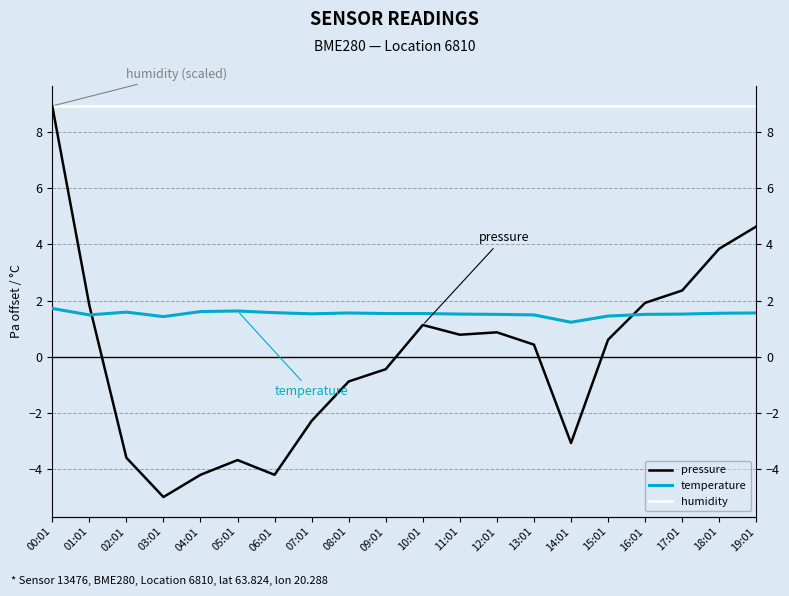

What value does the temperature series have at 01:01?

1.5